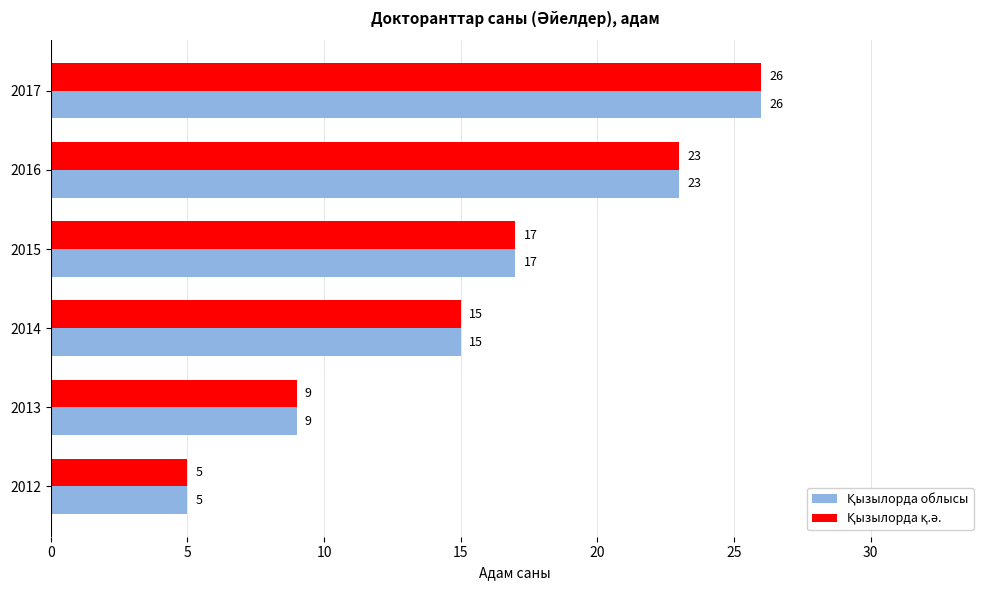

At which category is the sum across all series the highest?

2017